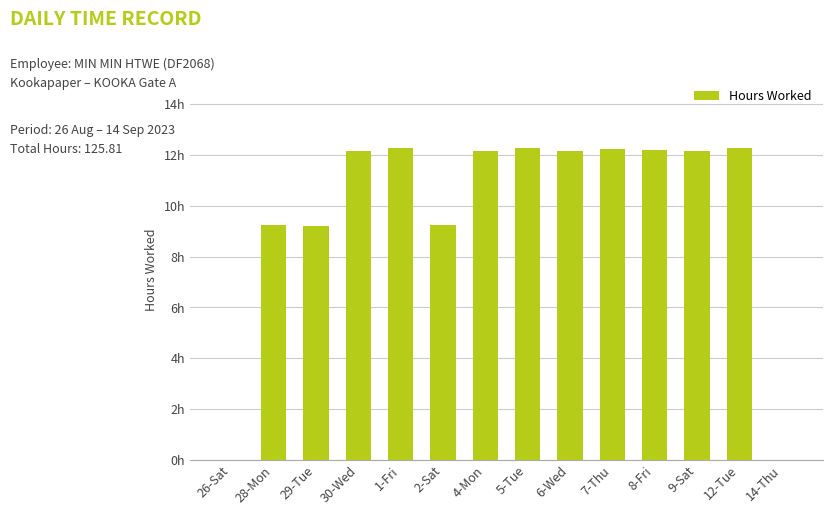

Which label corresponds to the largest value in the chart?

1-Fri